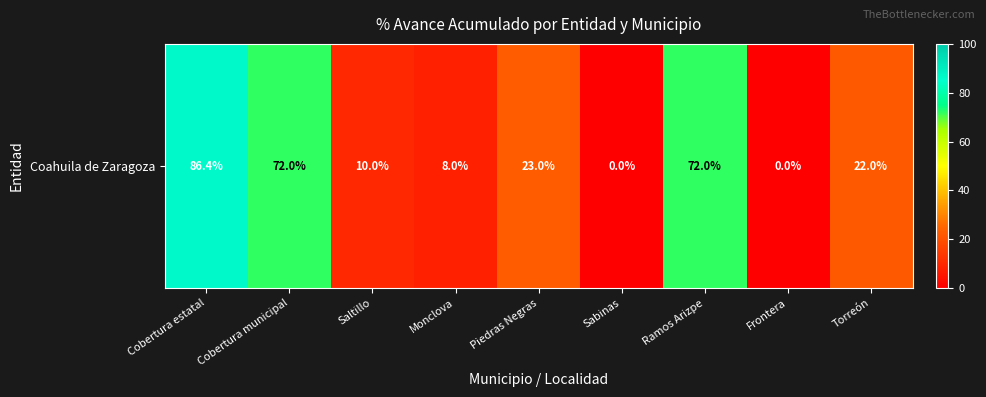

What is the sum of all values?

293.4